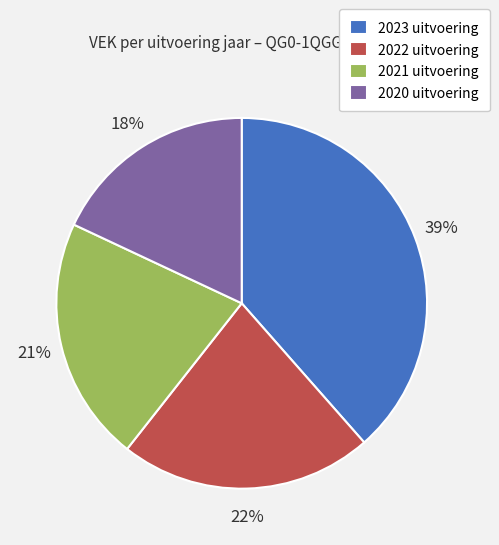

To the nearest percent, what percentage of the pie is 2021 uitvoering?

21%